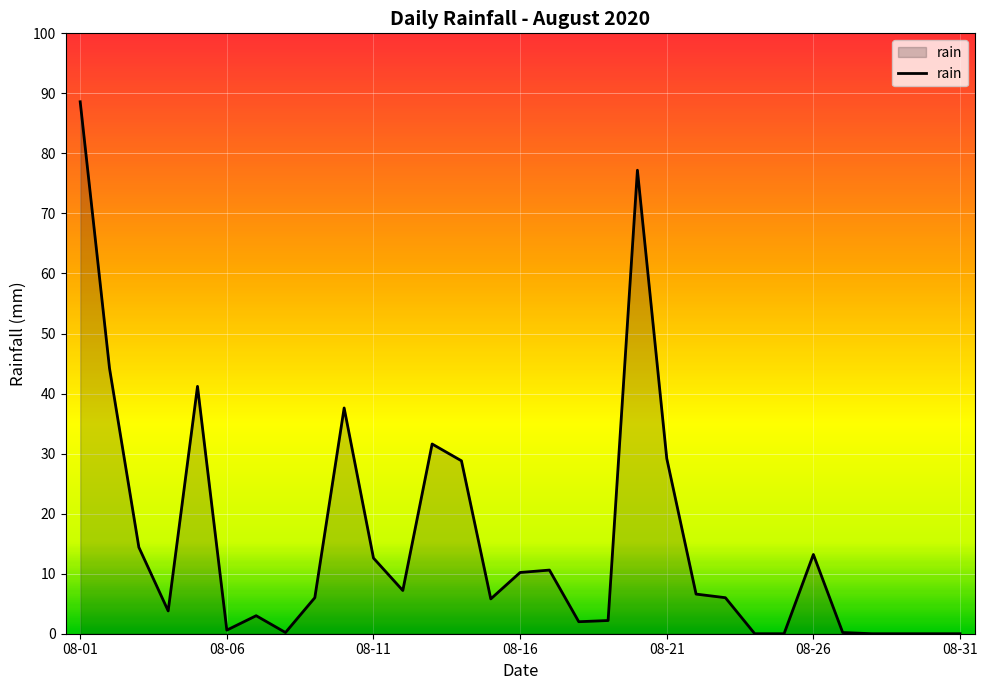

What is the maximum value shown in the chart?

88.6